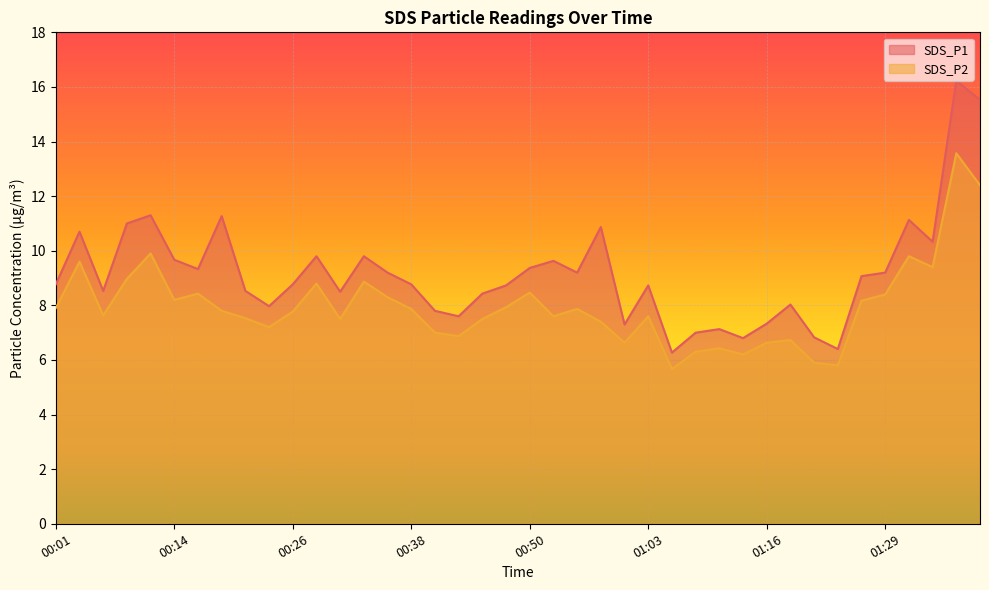

Is it true that SDS_P2 equals 8.2 at 01:27?

True